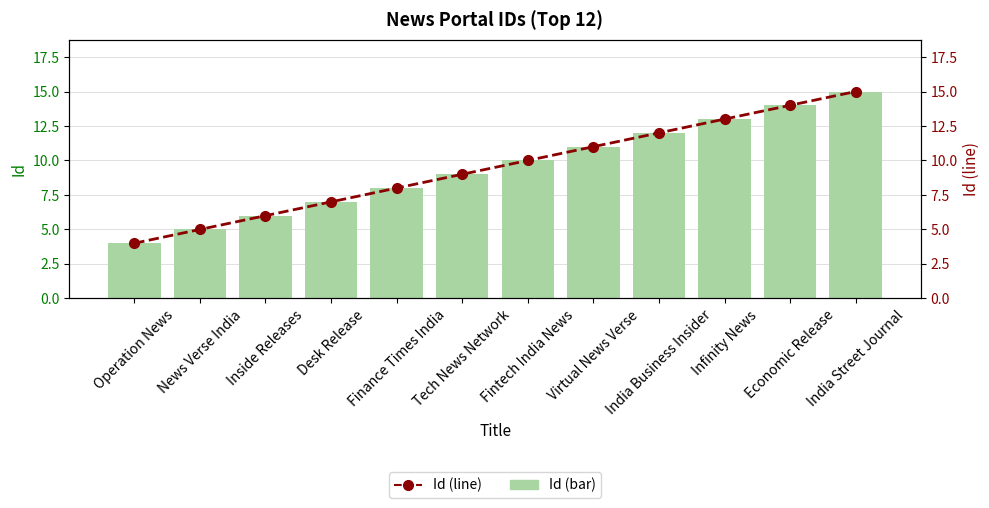

What is the label of the 10th bar from the left?

Infinity News